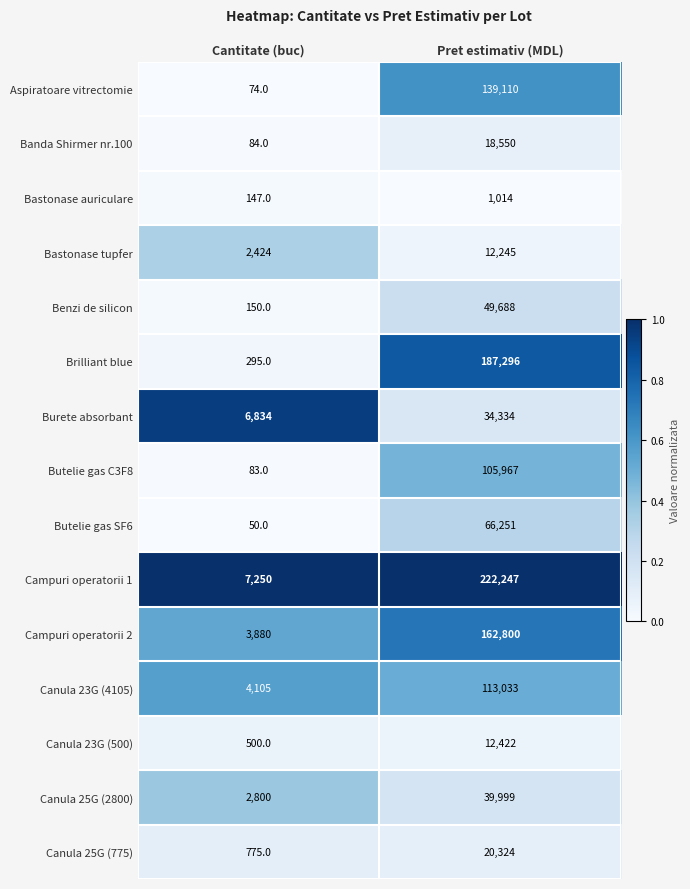

What is the difference between the maximum and minimum values in the Aspiratoare vitrectomie series?

139036